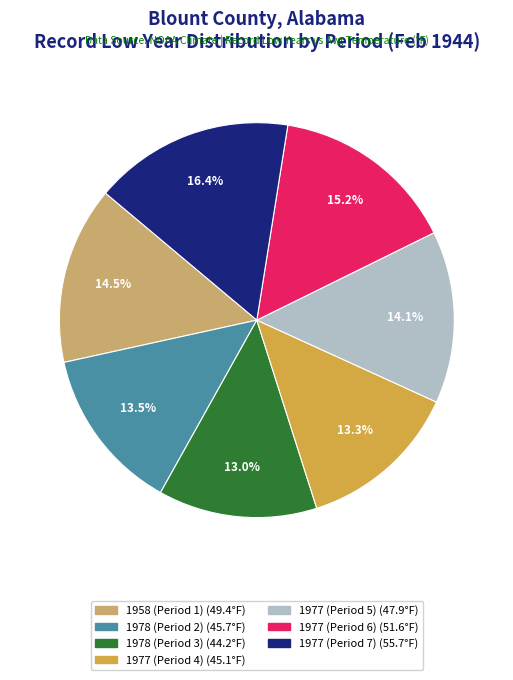

Does any single category account for the majority?

No